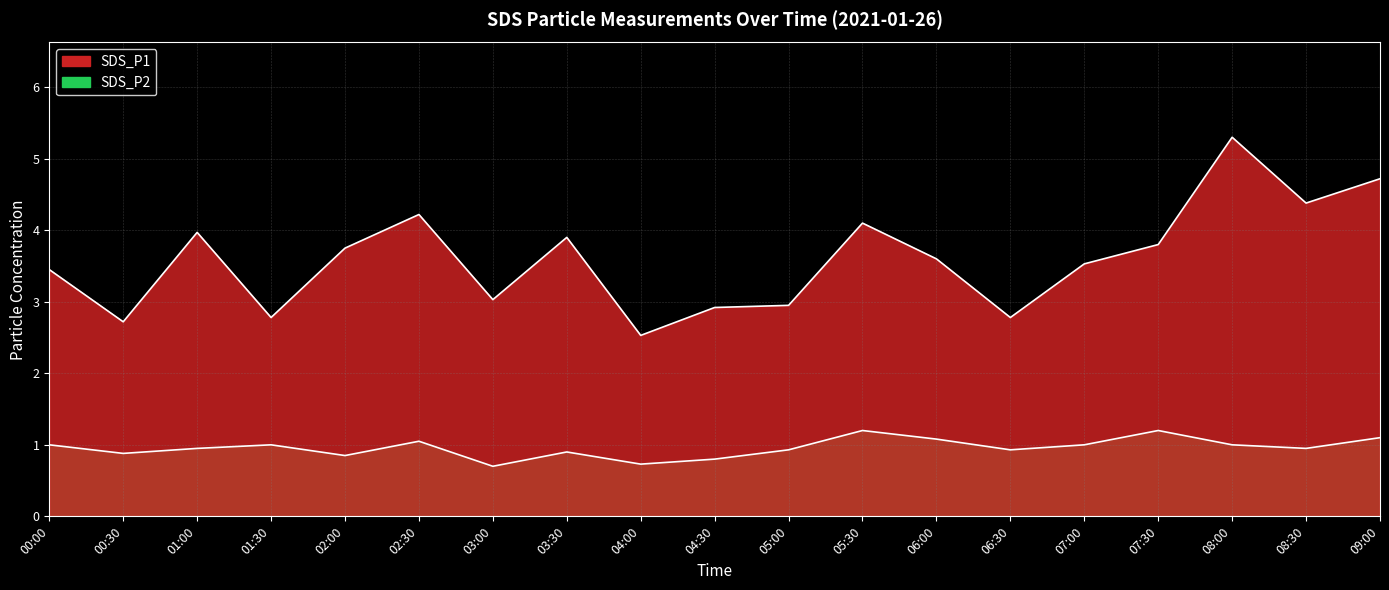

Is it true that SDS_P2 equals 0.9 at 01:00?

True